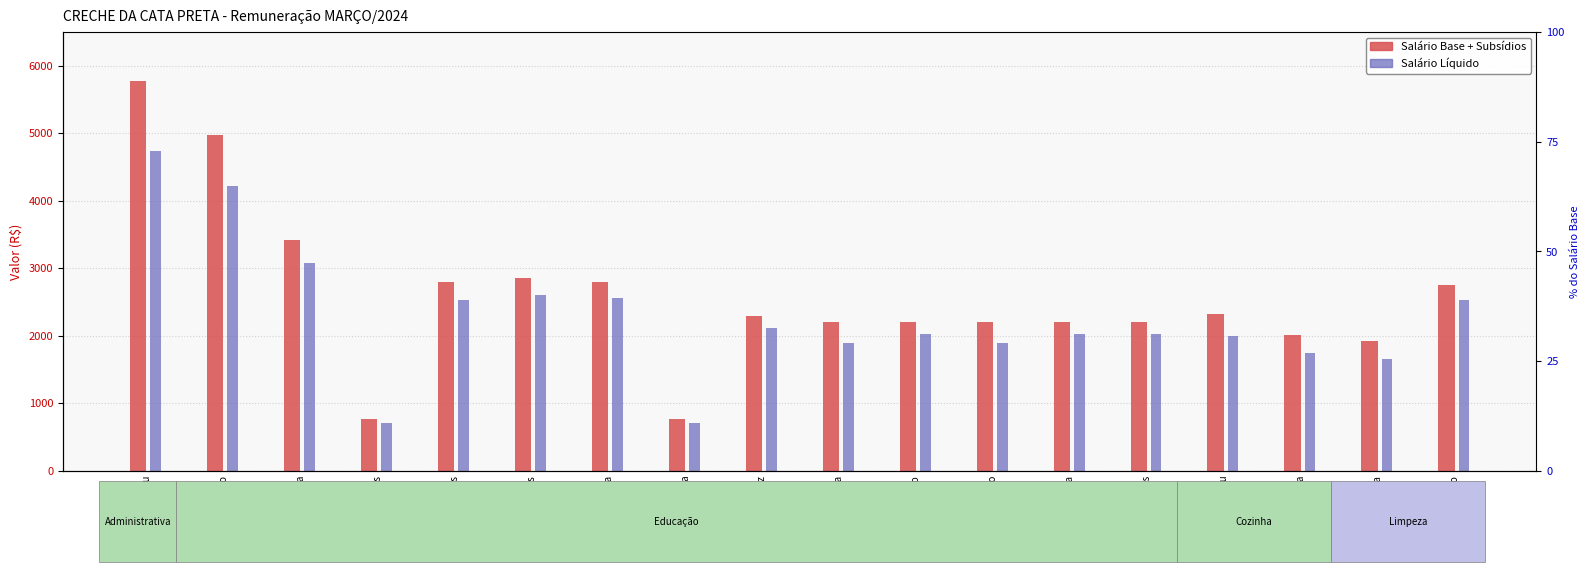

Where does the Salário Base + Subsídios series first go above 2288?

Isabel Wenceslau